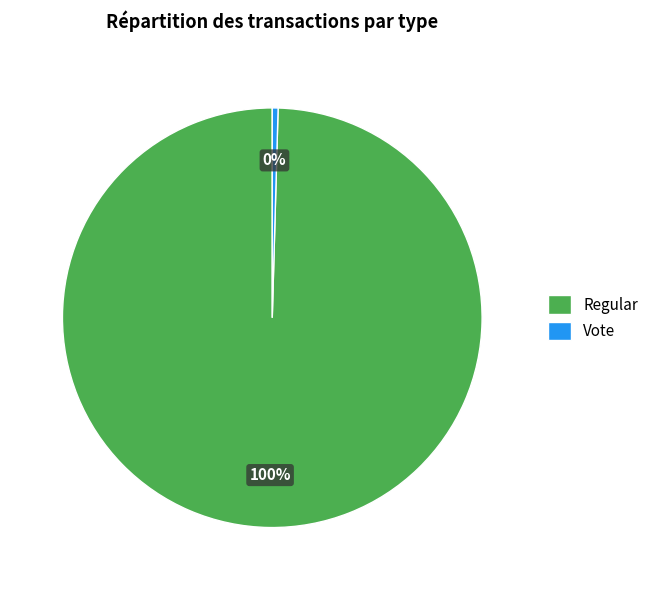

Which category has the biggest portion of the pie?

Regular